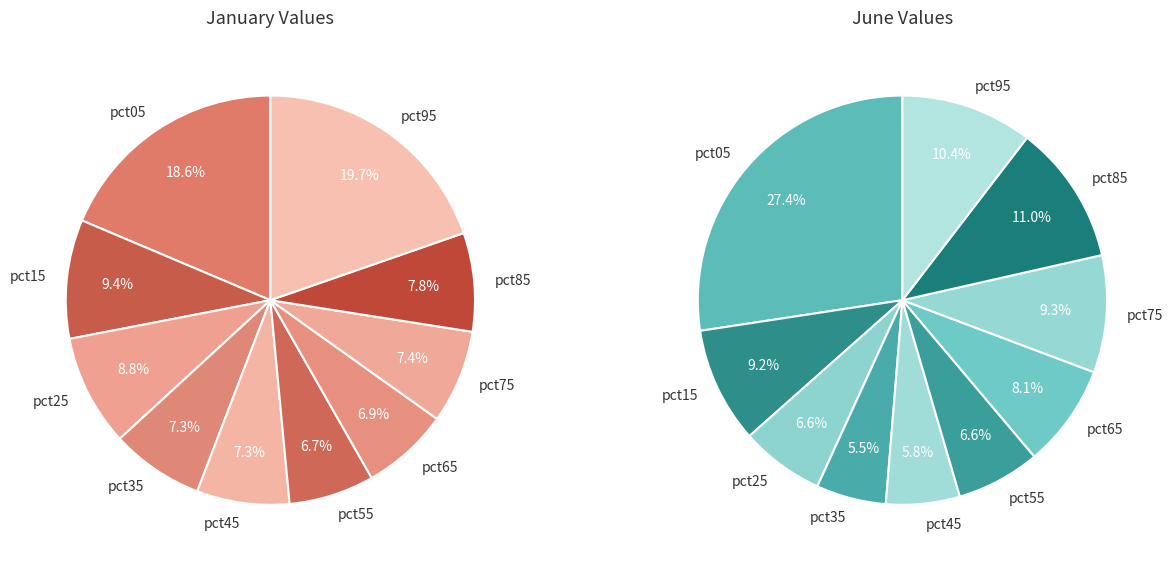

Count the number of slices in the pie.

10